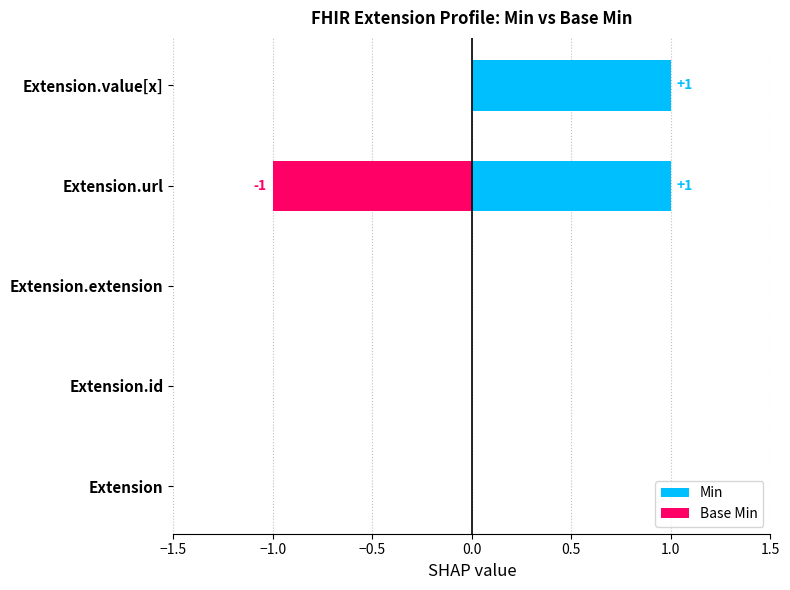

What is the spread (max minus min) of values at 0.0?

2